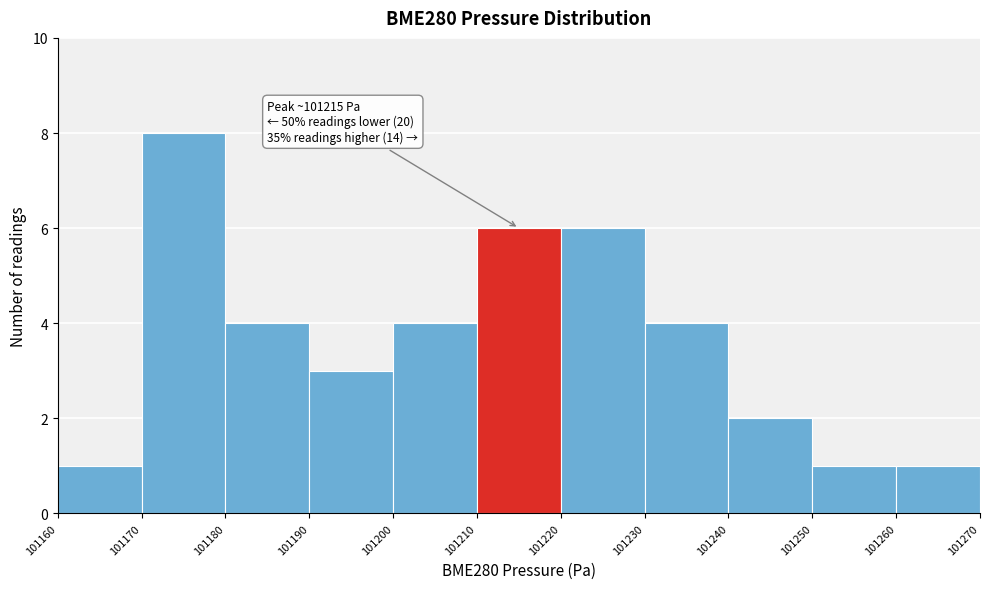

Over which range of the x-axis is the bar tallest?

101170 to 101180